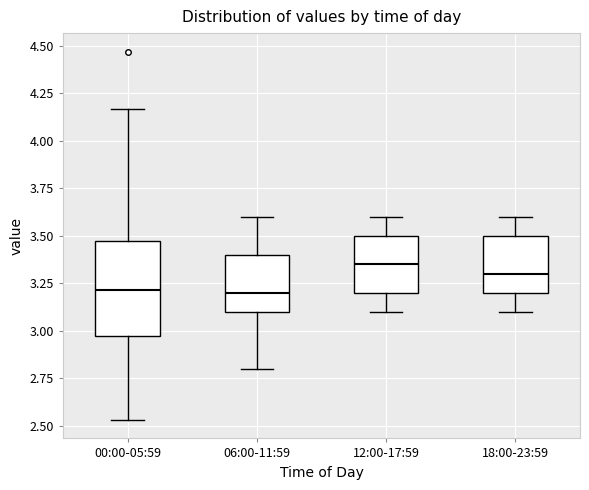

Reading left to right, read every box against the y-axis: the position of its median line, the range the box covers, and the ends of its whiskers. The values are not printed on the chart, so give them approximately, as read against the axis.

00:00-05:59: median 3.20, box 2.95 to 3.45, whiskers 2.55 to 4.15
06:00-11:59: median 3.20, box 3.10 to 3.40, whiskers 2.80 to 3.60
12:00-17:59: median 3.35, box 3.20 to 3.50, whiskers 3.10 to 3.60
18:00-23:59: median 3.30, box 3.20 to 3.50, whiskers 3.10 to 3.60